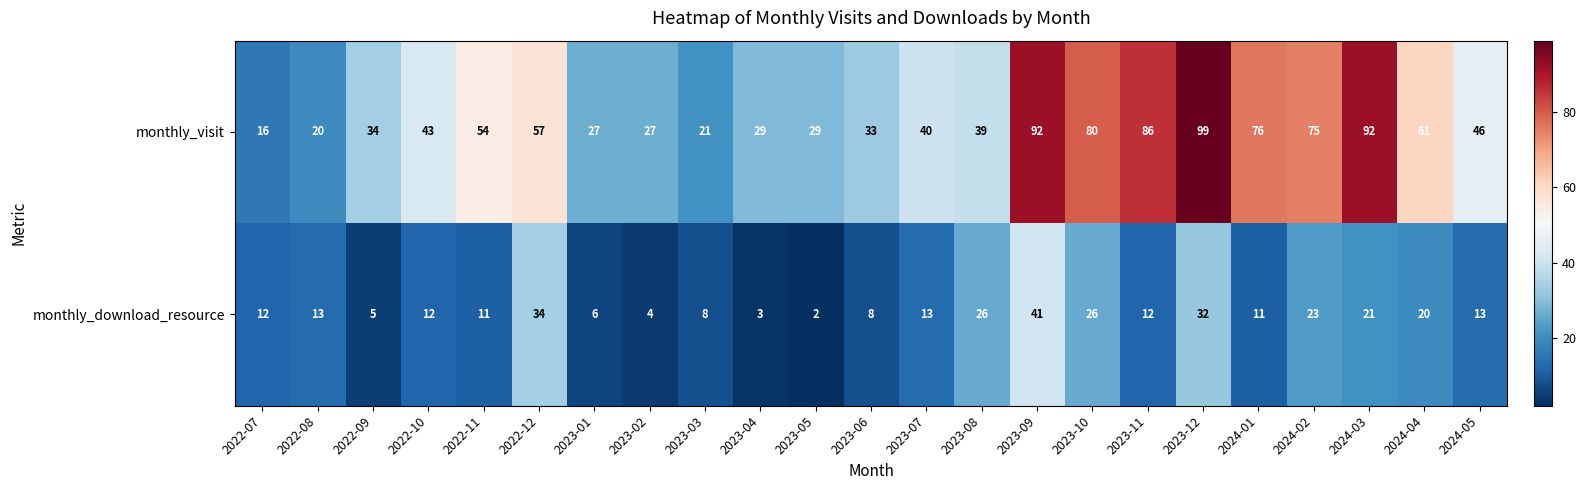

The value of monthly_download_resource at 2022-10 is 12. True or false?

True